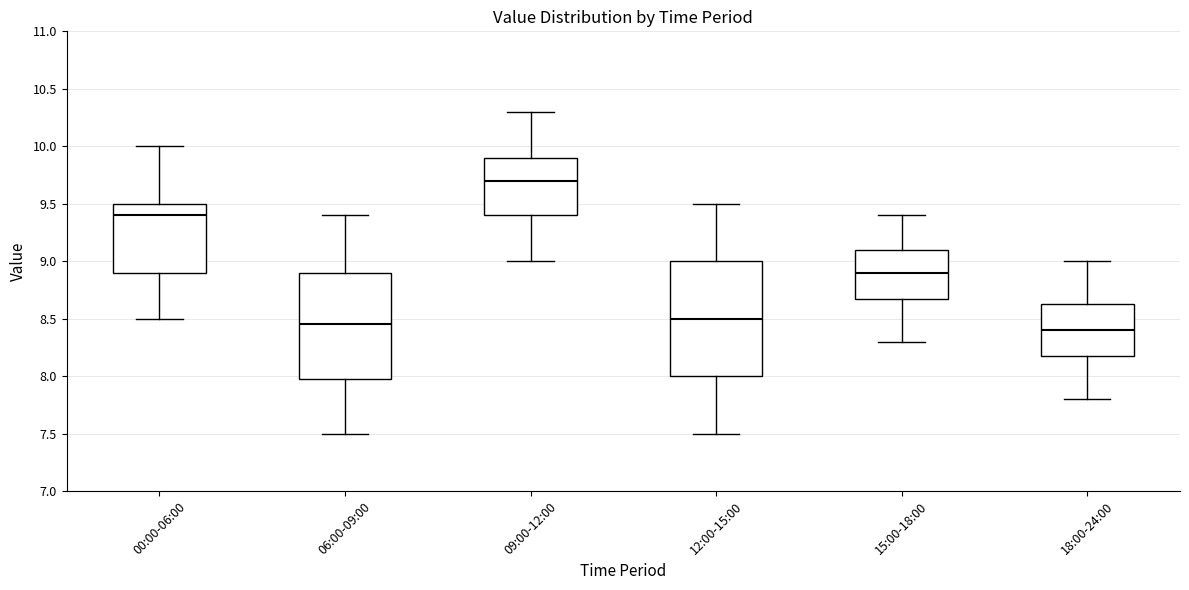

Which box is the tallest, from its lower edge to its upper edge?

12:00-15:00